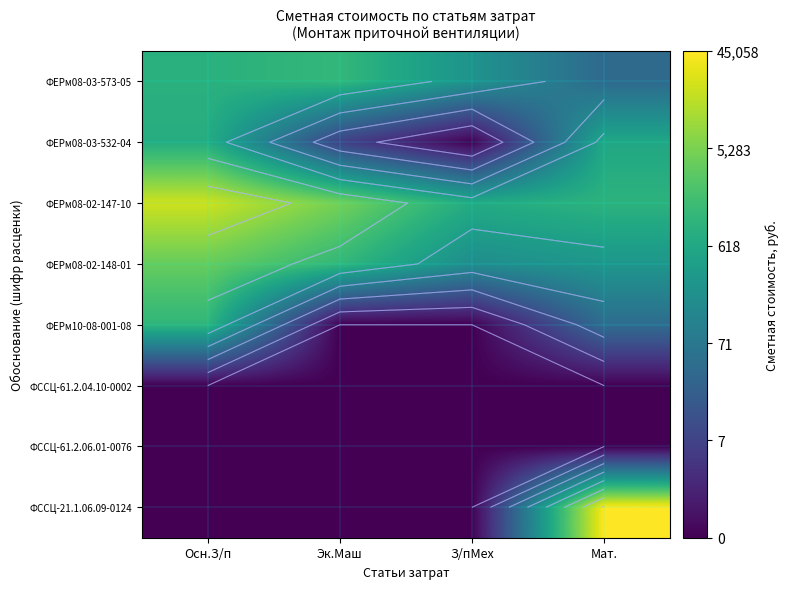

At which label does ФЕРм10-08-001-08 first exceed 3?

Осн.З/п